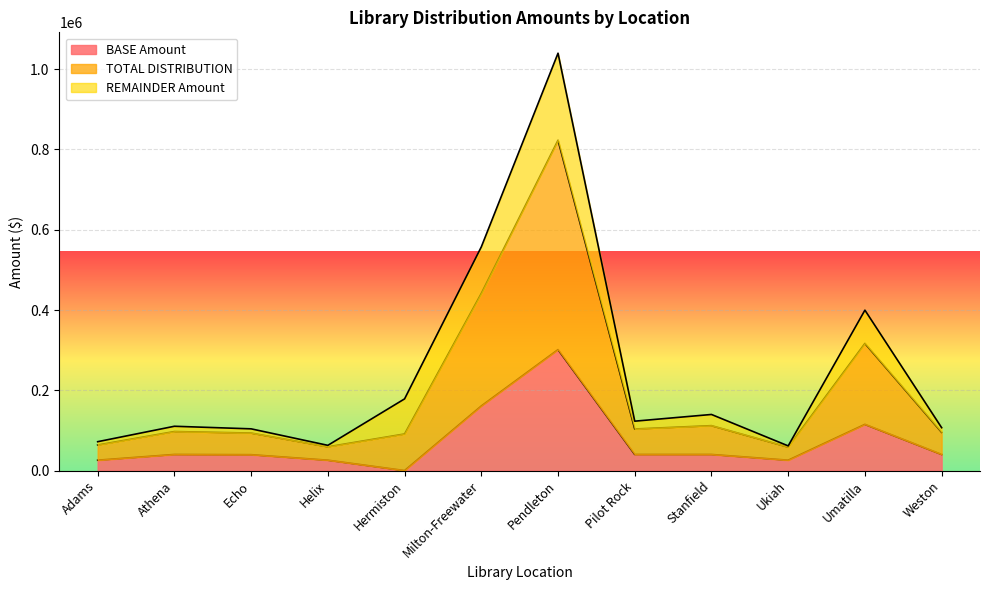

How many values in the BASE Amount series are below 40128?

5